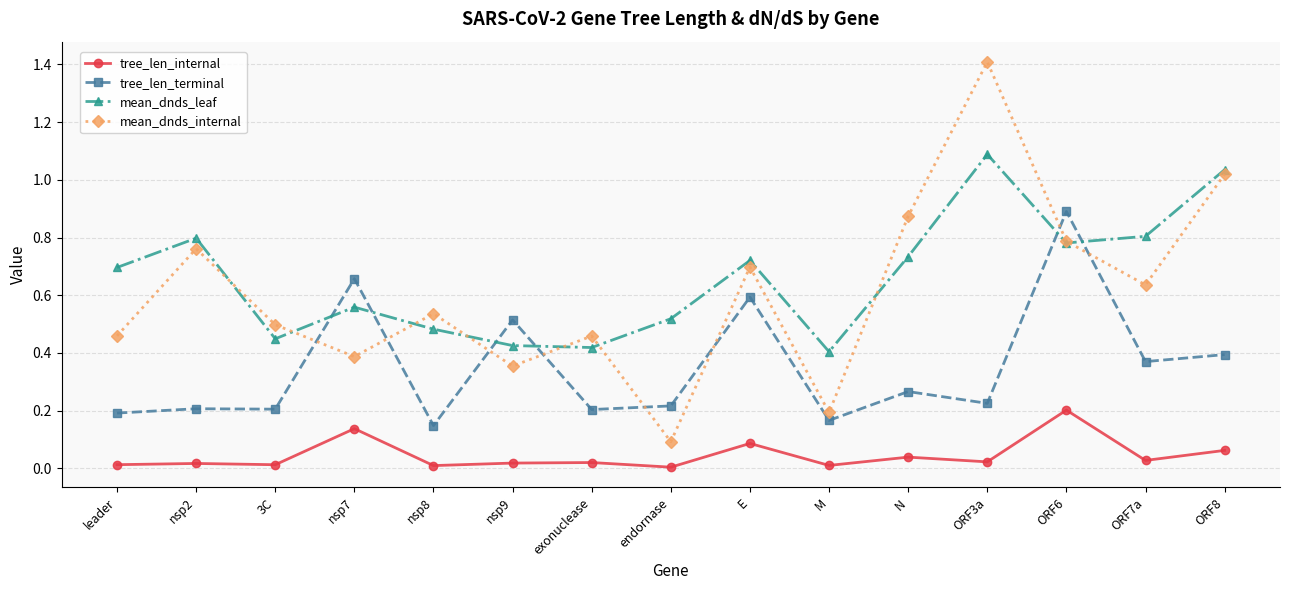

True or false: mean_dnds_leaf and tree_len_internal intersect in this chart.

False